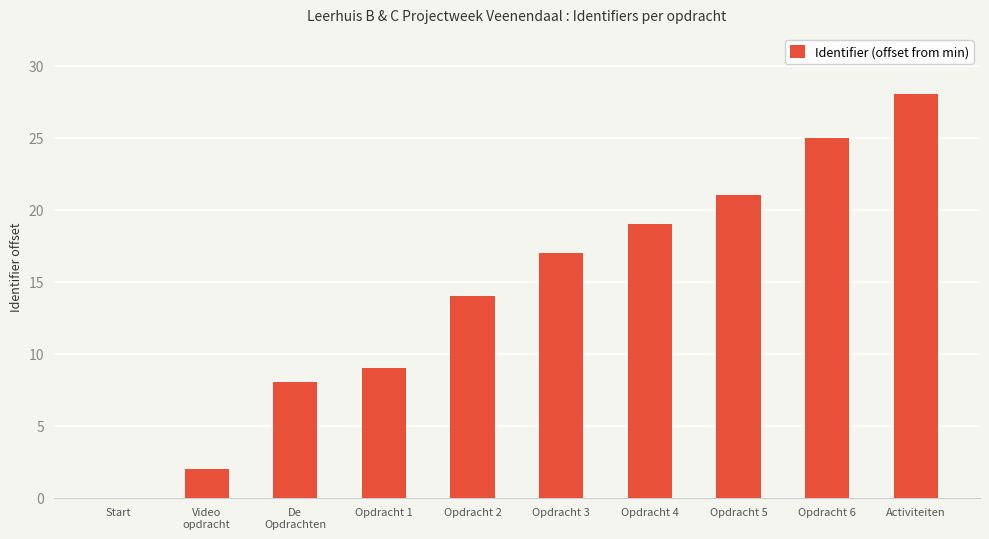

Is it true that the value at Opdracht 6 is 45?

False